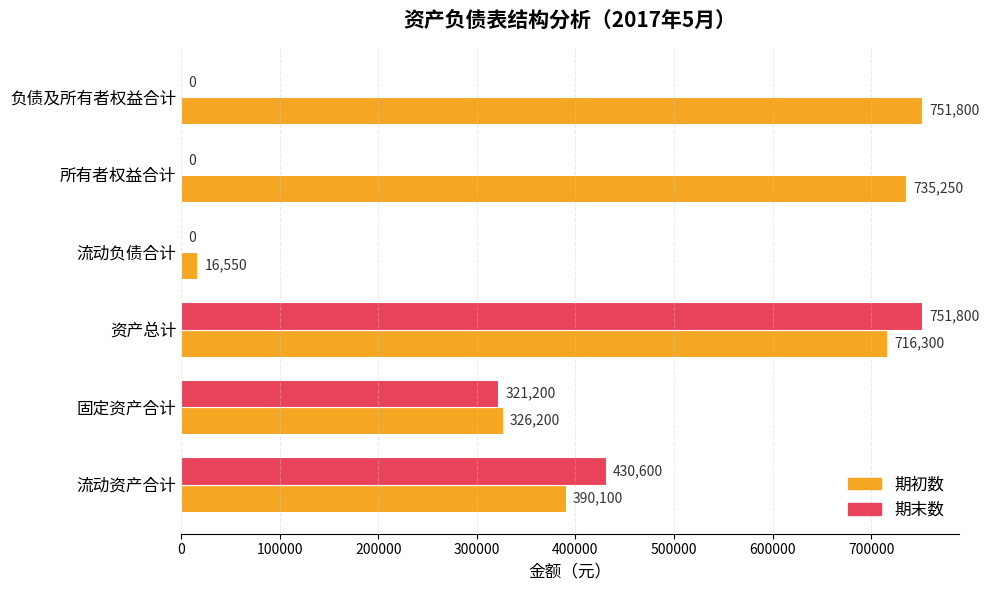

What is the sum of all 期末数 values?

1503600